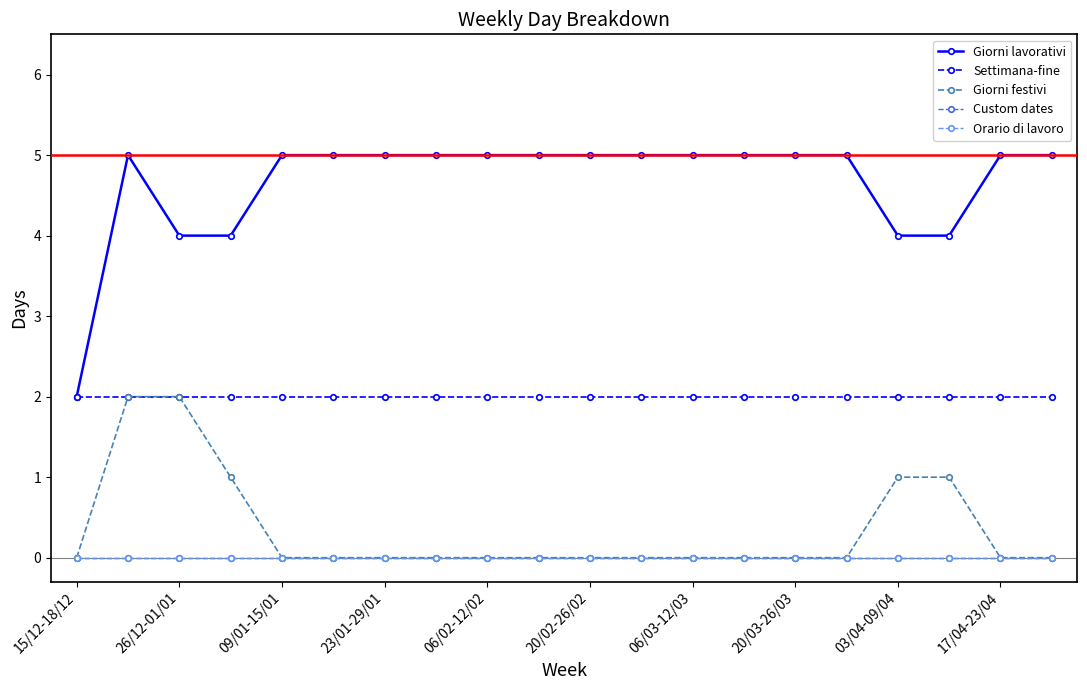

Does the chart have visible grid lines?

No